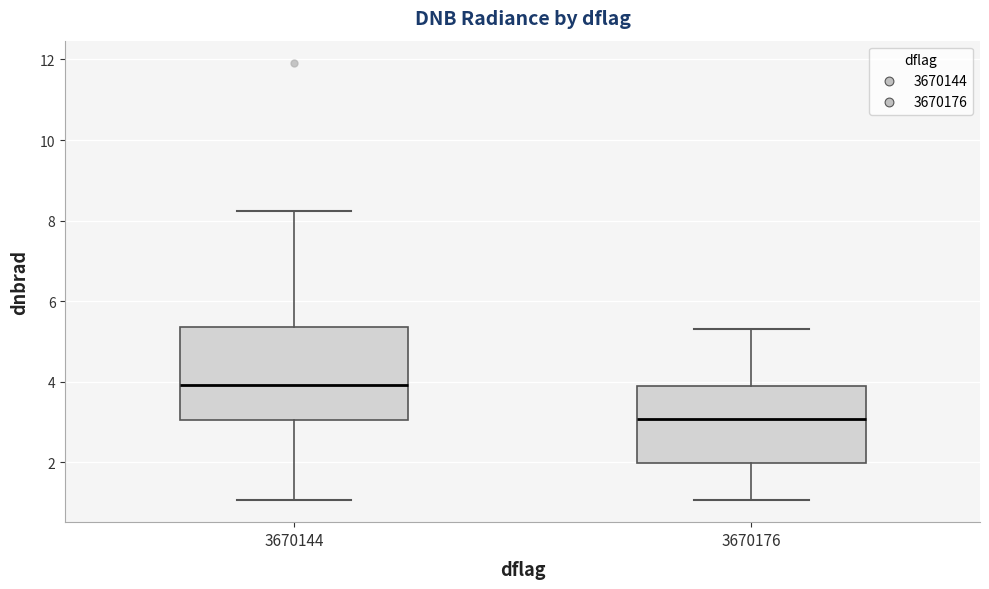

Which box is the tallest, from its lower edge to its upper edge?

3670144